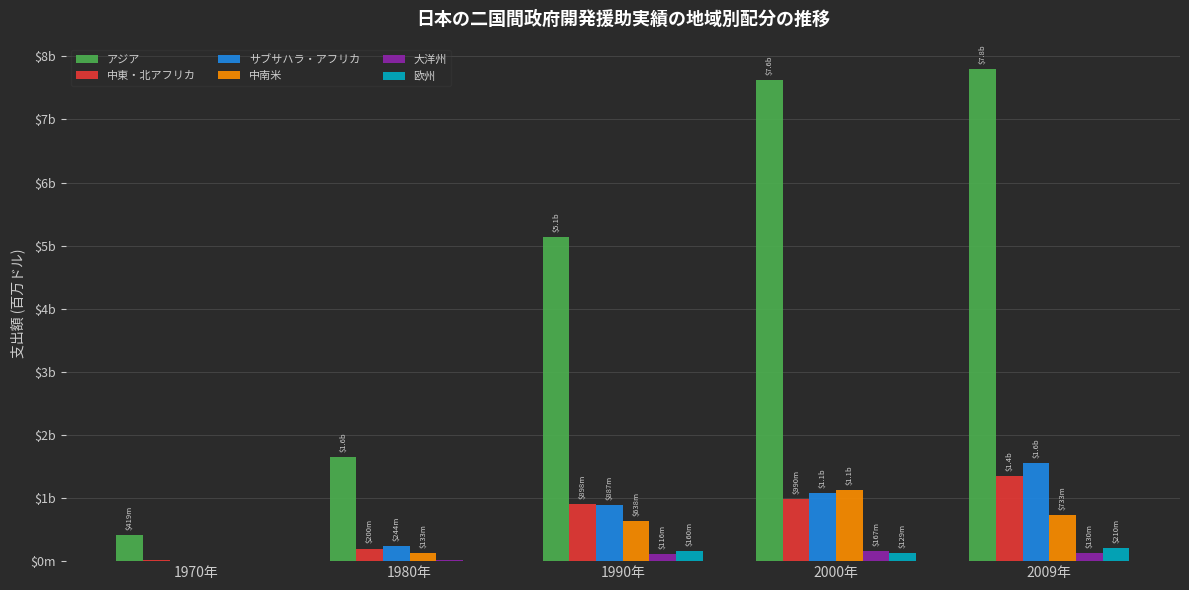

What are all the series names shown in the legend?

アジア, 中東・北アフリカ, サブサハラ・アフリカ, 中南米, 大洋州, 欧州